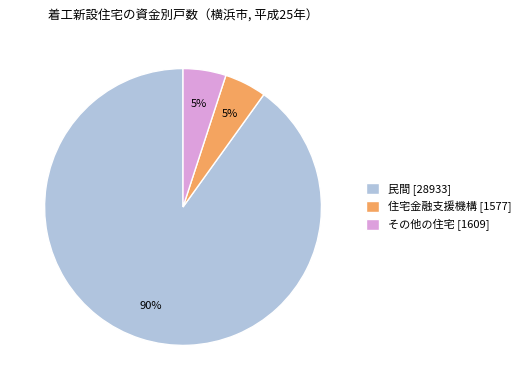

True or false: その他の住宅 [1609] accounts for 1% of the total.

False